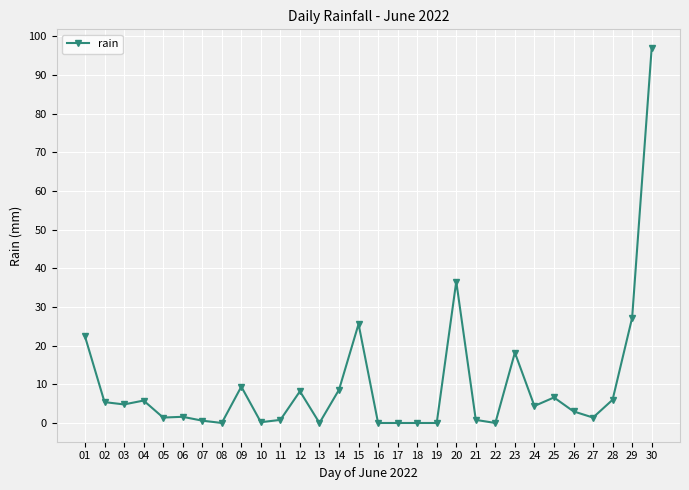

The chart shows a value of 56.1 at 19. True or false?

False